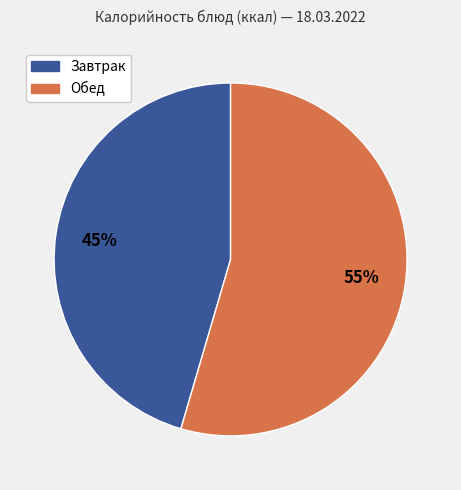

To the nearest percent, what is the average slice percentage?

50%